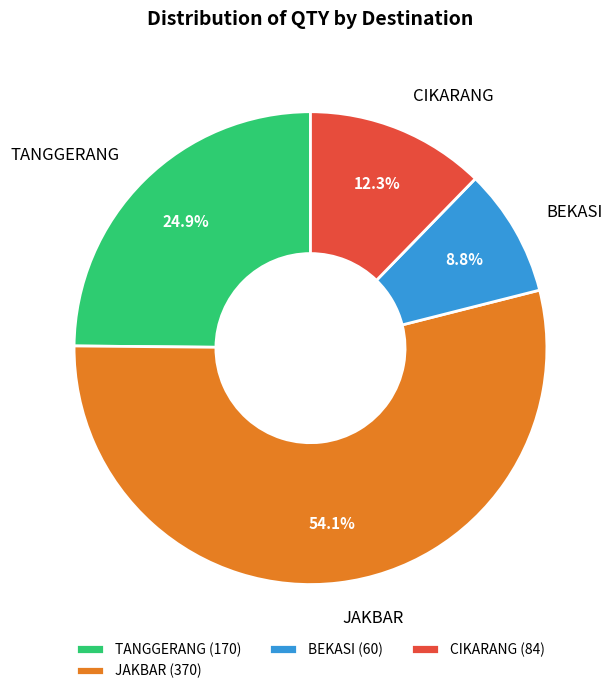

Approximately how many times larger is the value at TANGGERANG compared to BEKASI?

2.8